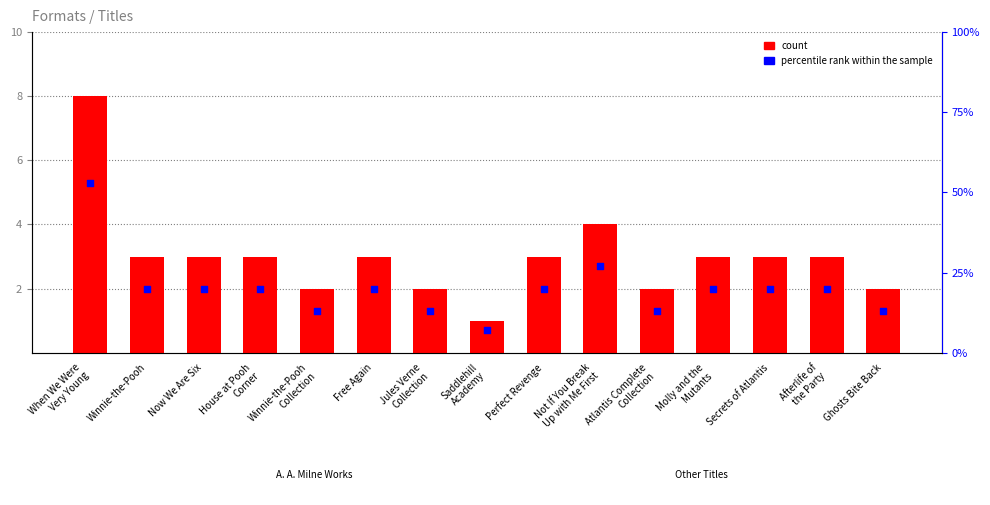

Which series reaches the minimum Y coordinate?

count